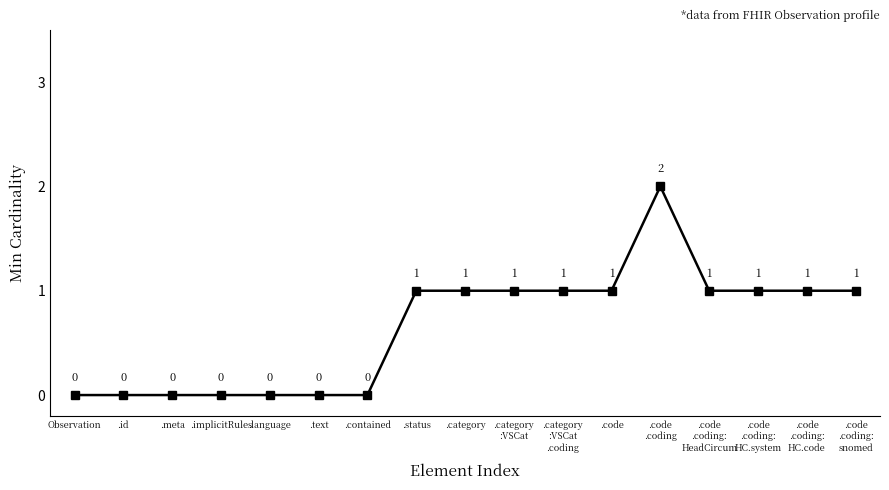

Approximately how many times larger is the value at .category
:VSCat
.coding compared to .status?

1.0